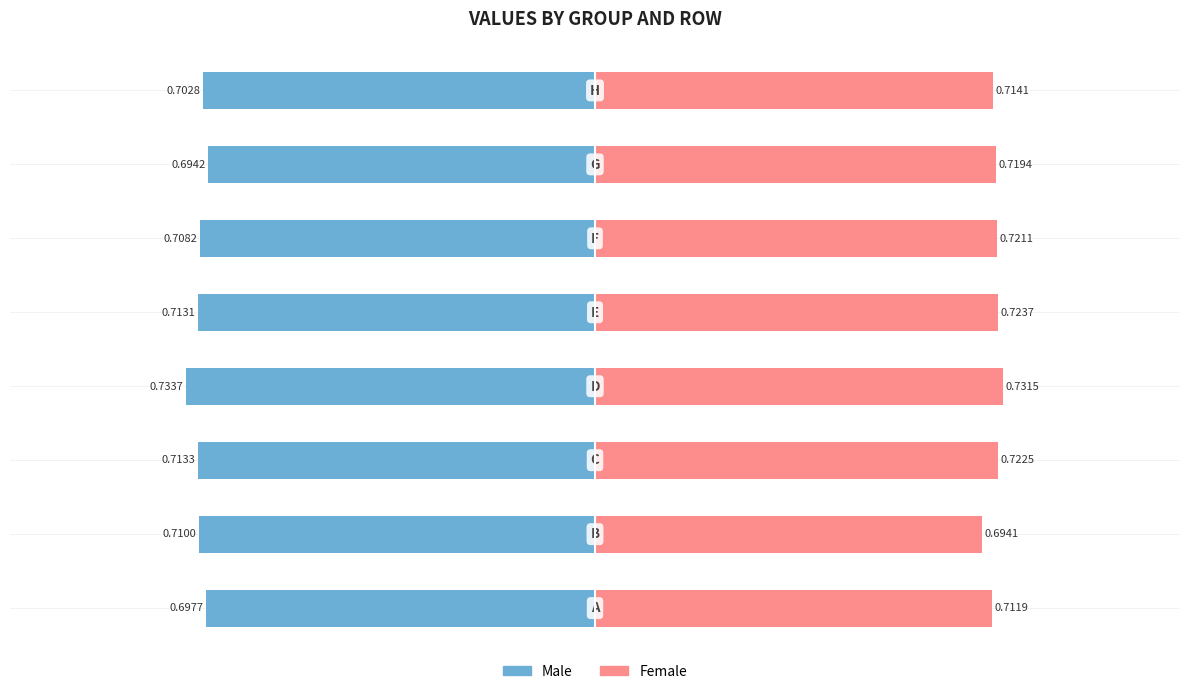

Are the bars grouped side by side (vs. stacked)?

Yes